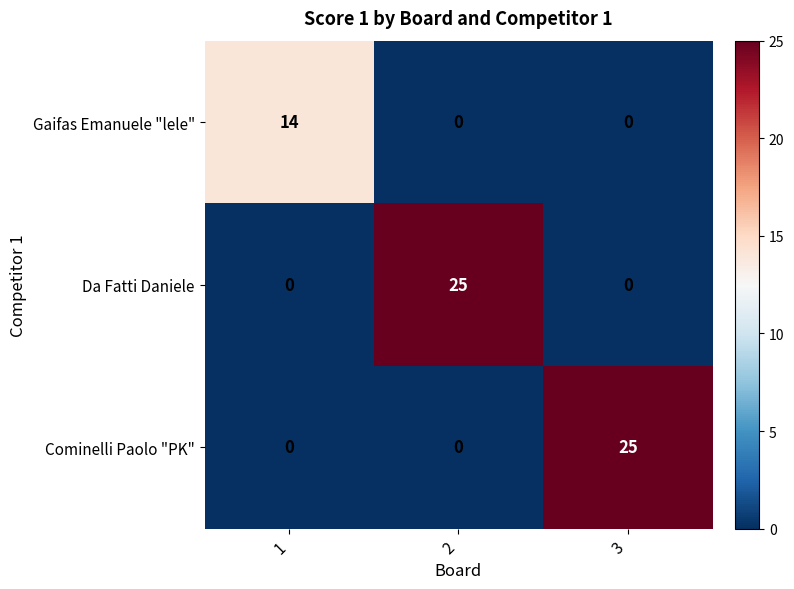

What is the total value across all series at 1?

14